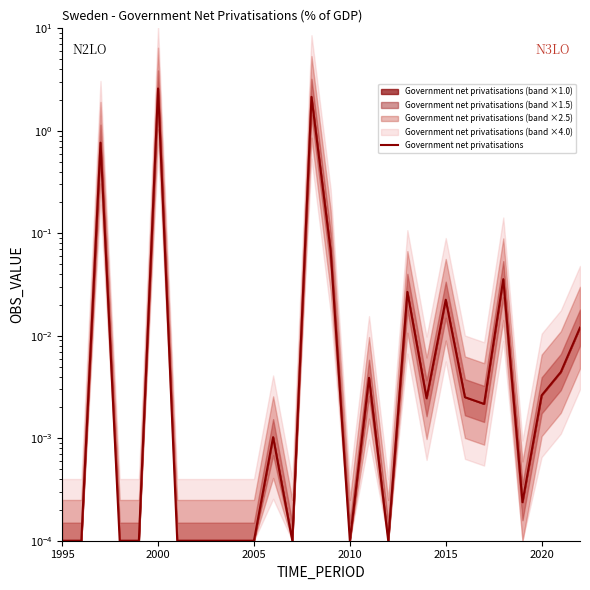

How many points are higher than both their immediate neighbors (excluding endpoints)?

8